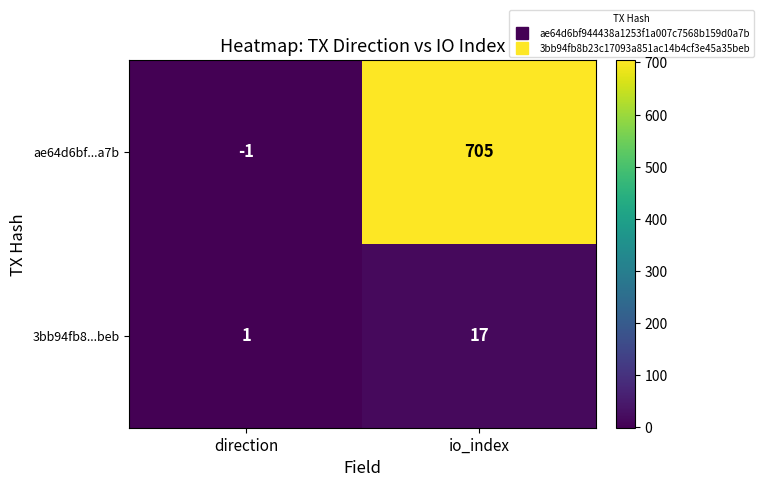

How many series are shown in this chart?

2